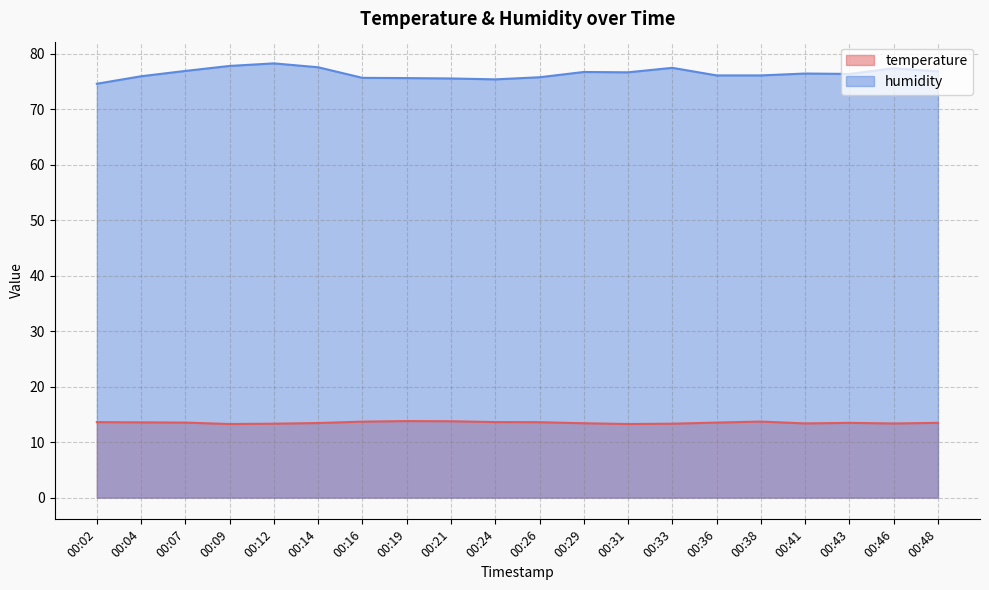

Is it true that humidity equals 77.5 at 00:33?

True